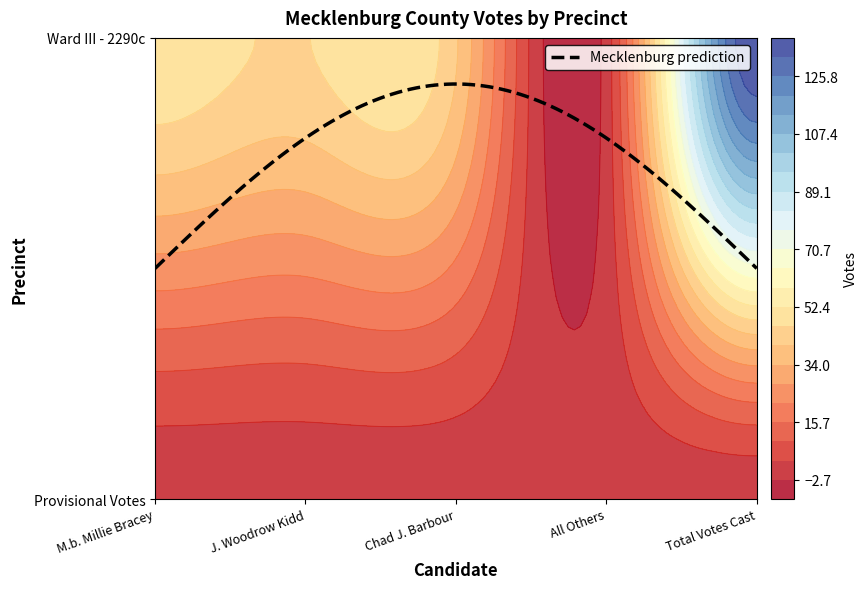

The value of Total Votes Cast at Ward III - 2290c is 138. True or false?

True